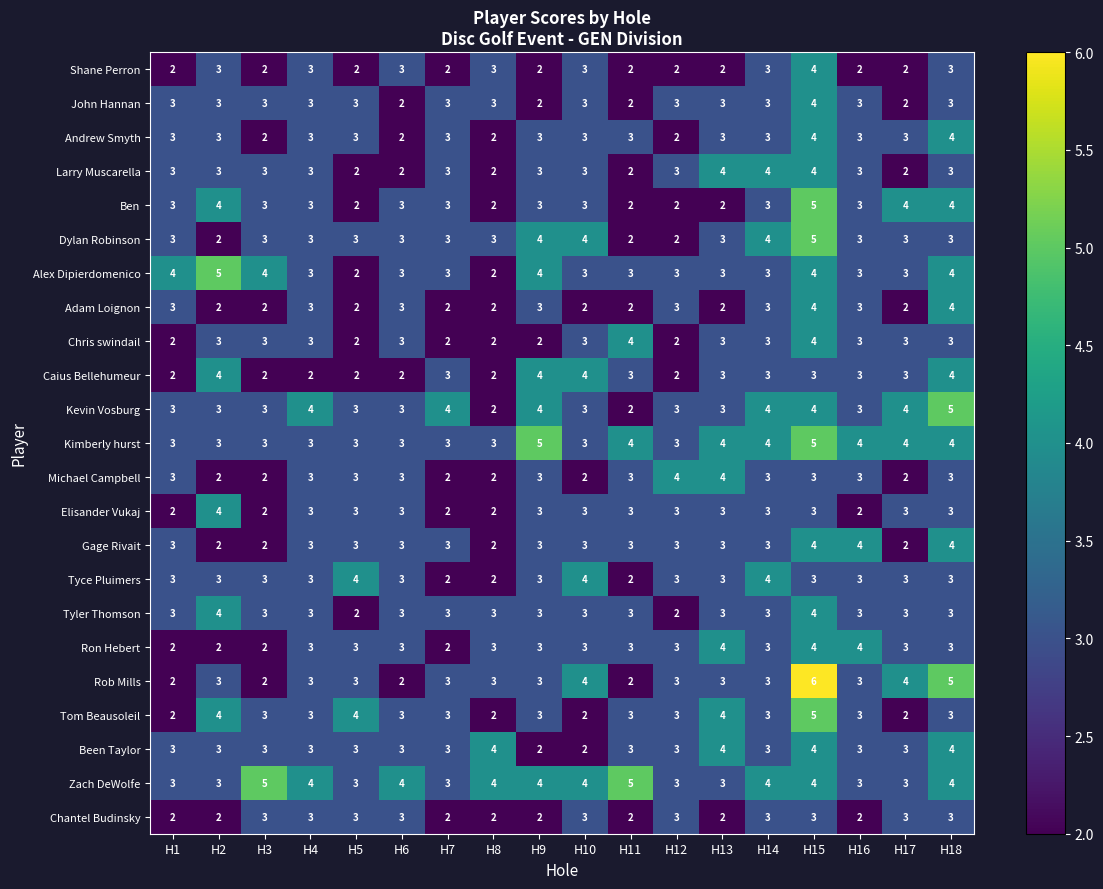

What is the total value across all series at H9?

71